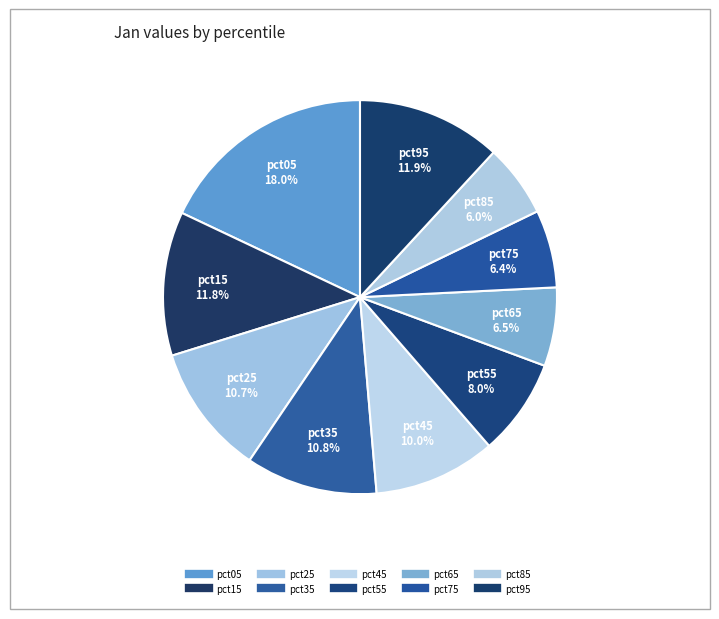

Count the number of slices in the pie.

10